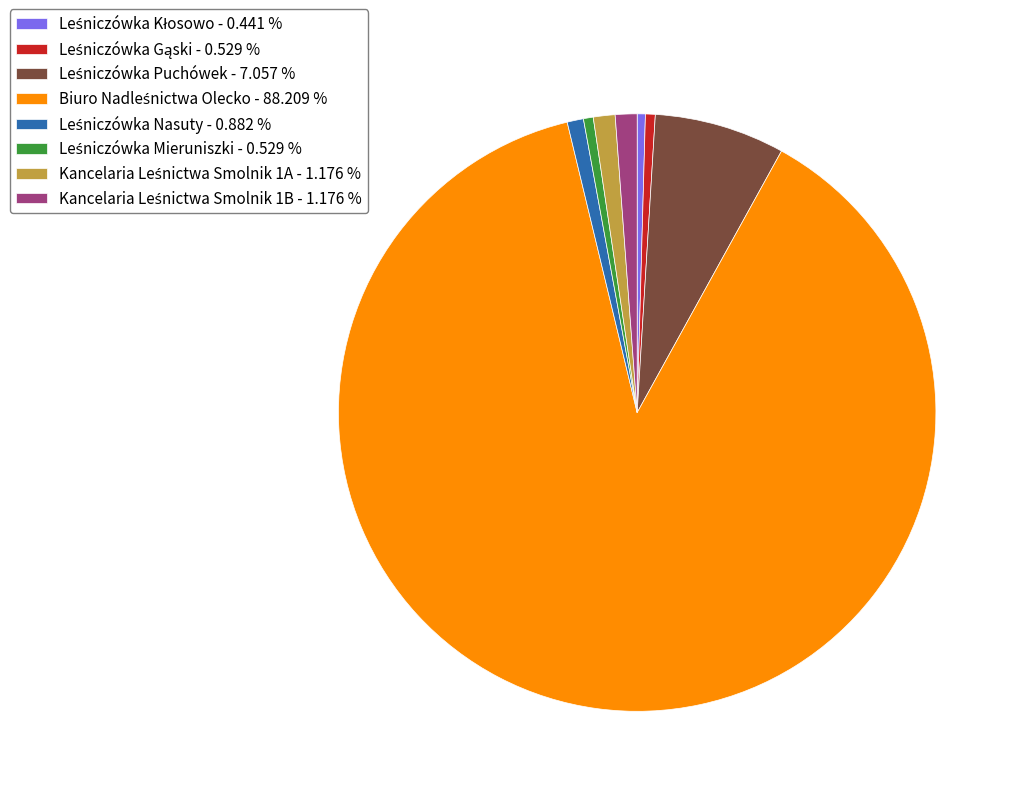

Is there any slice that represents more than half of the pie?

Yes